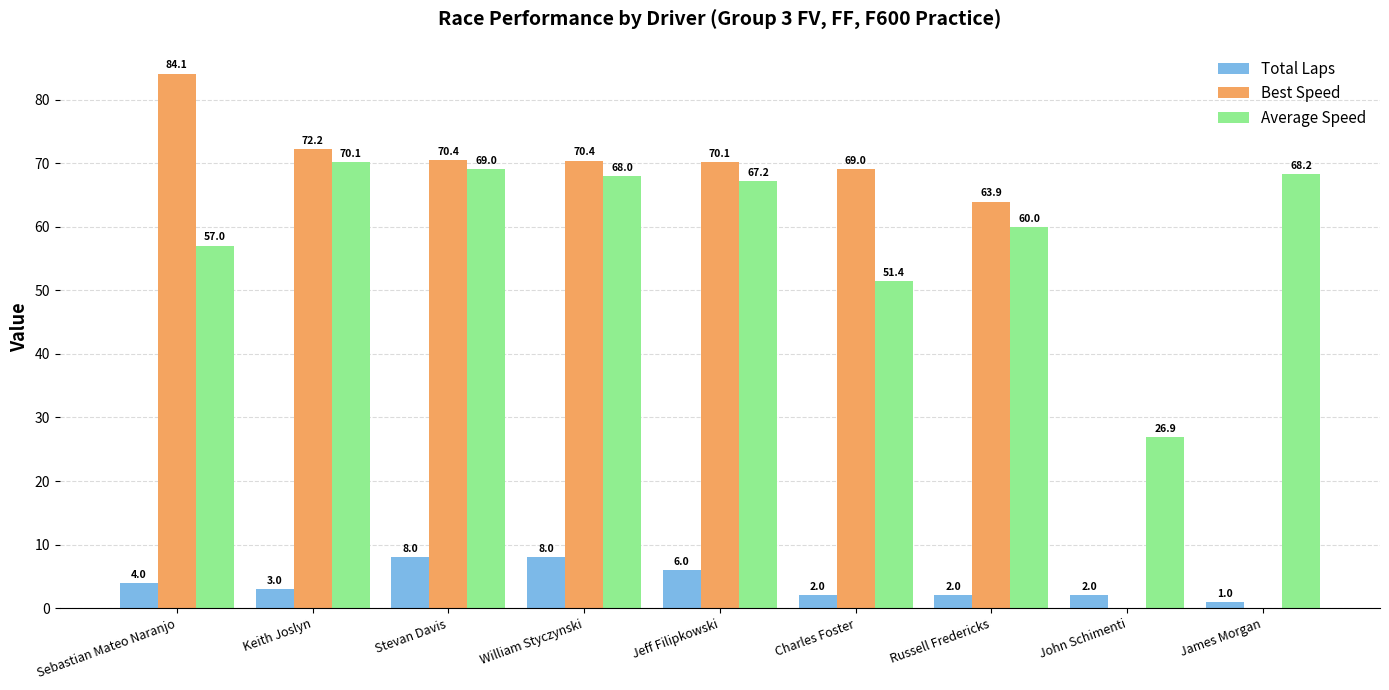

Read the Total Laps value at James Morgan.

1.0